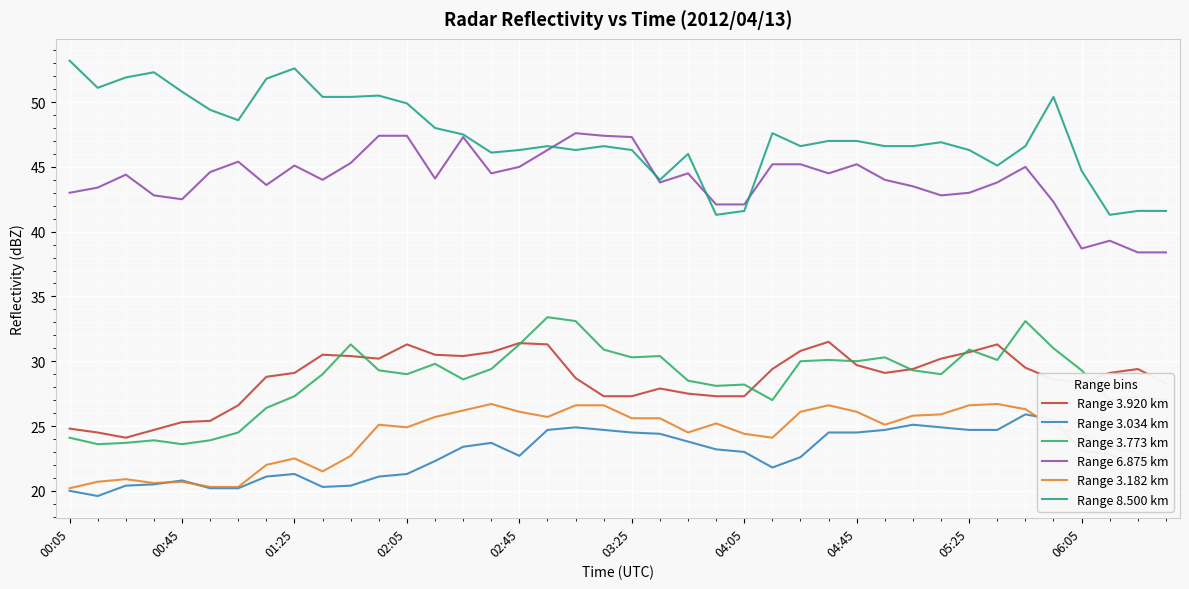

True or false: Range 8.500 km and Range 3.920 km cross at least once.

False